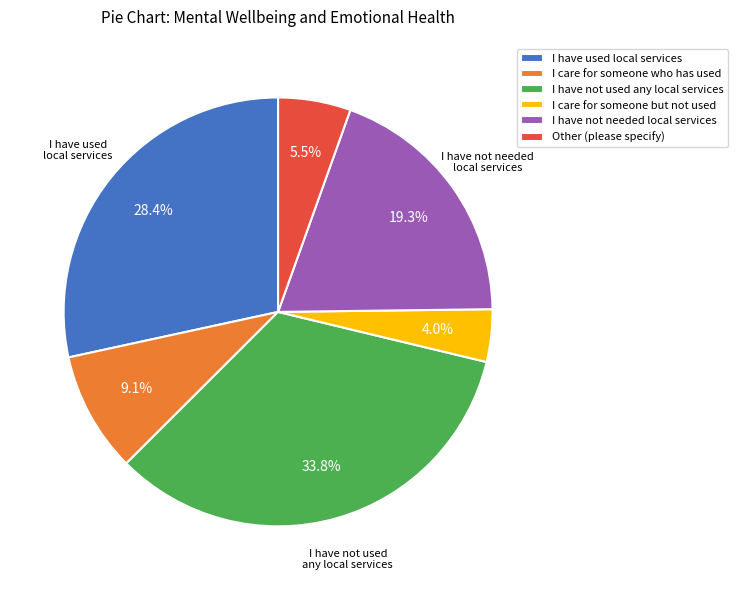

Rank the categories by value from highest to lowest.

I have not used any local services, I have used local services, I have not needed local services, I care for someone who has used, Other (please specify), I care for someone but not used